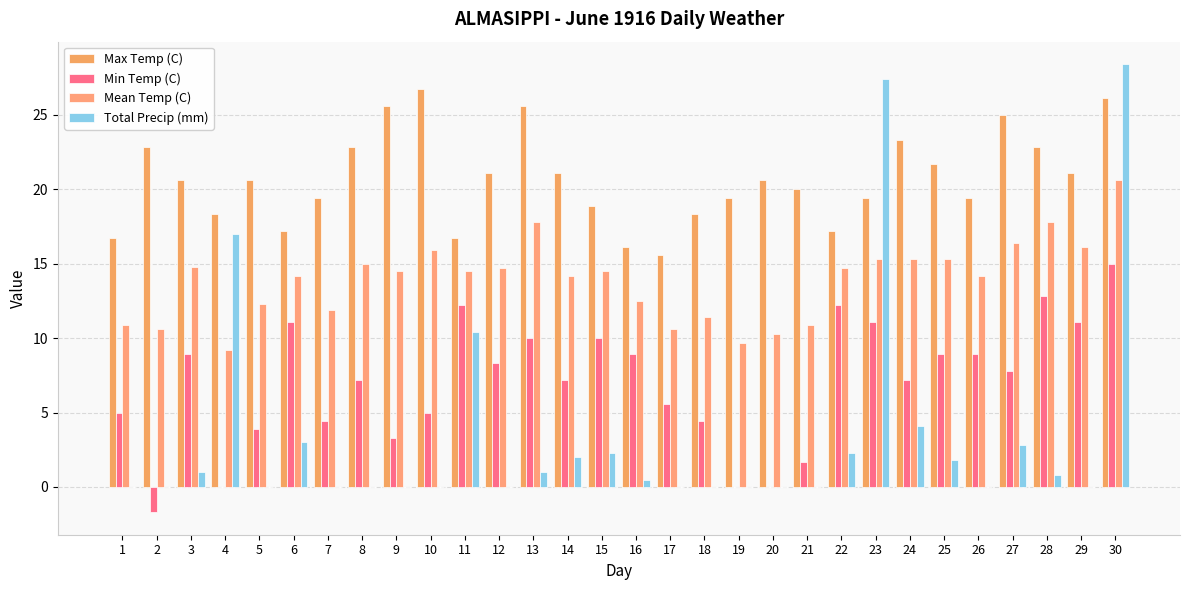

How many groups of bars are there?

30